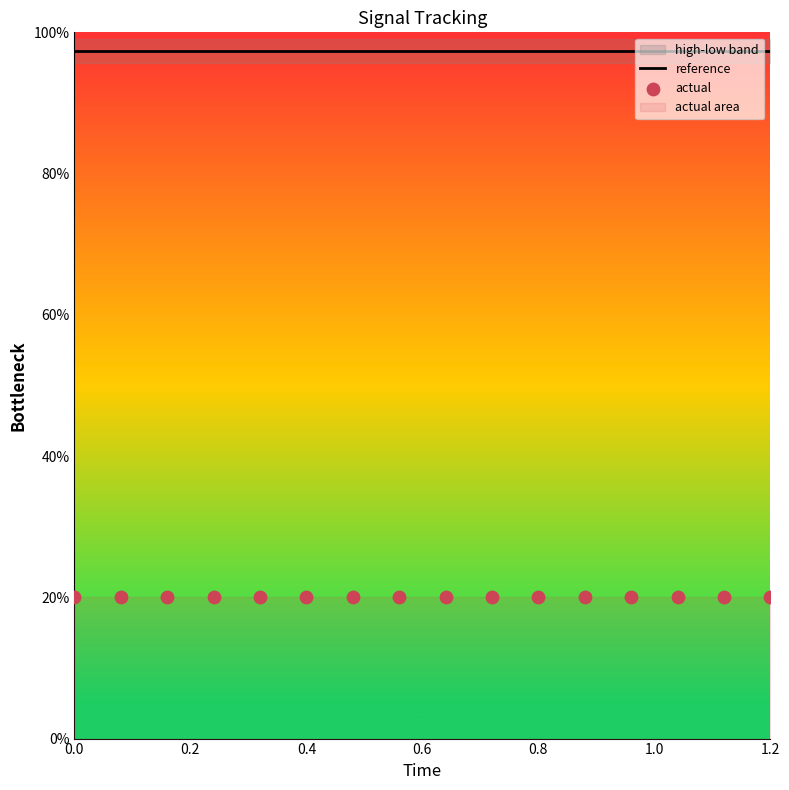

At how many categories does at least one series exceed 25?

16